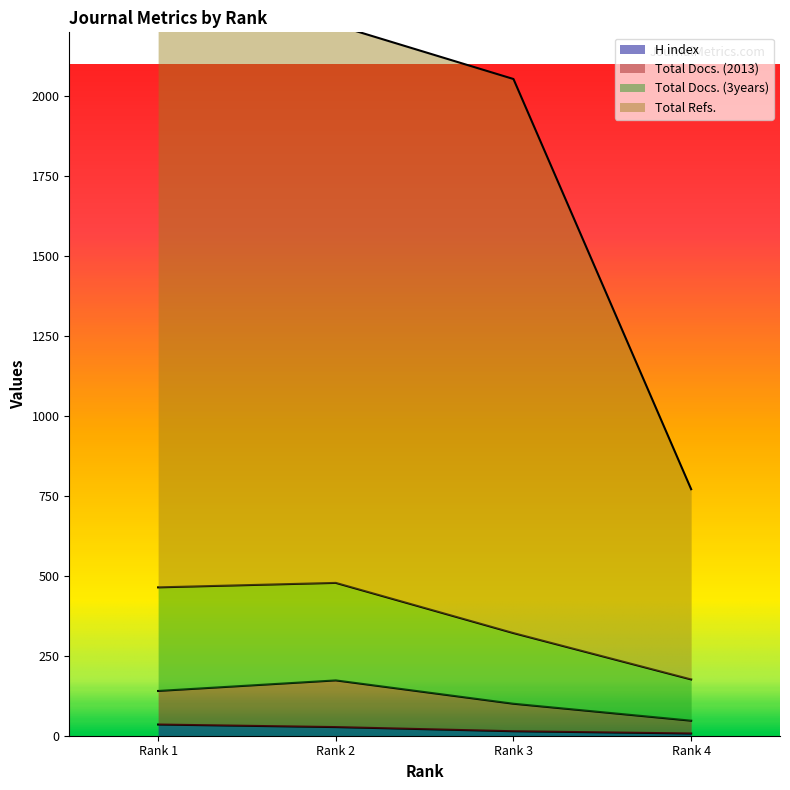

The value of Total Docs. (2013) at Rank 2 is 173. True or false?

True